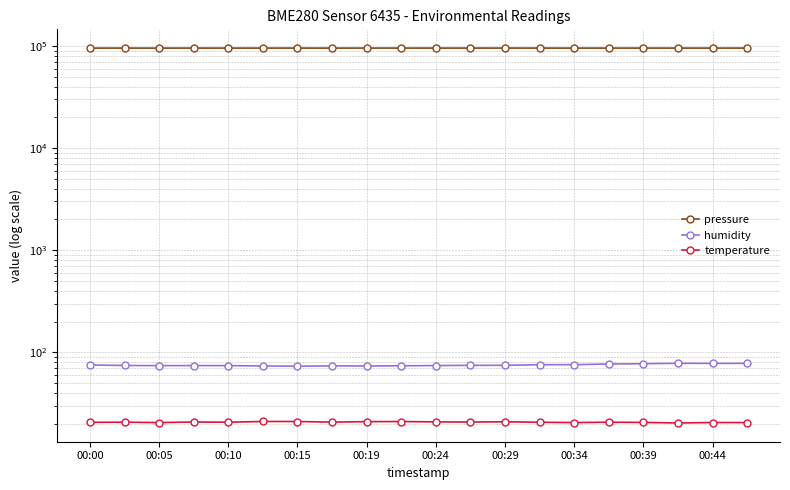

Where does the humidity series first go above 74?

00:00